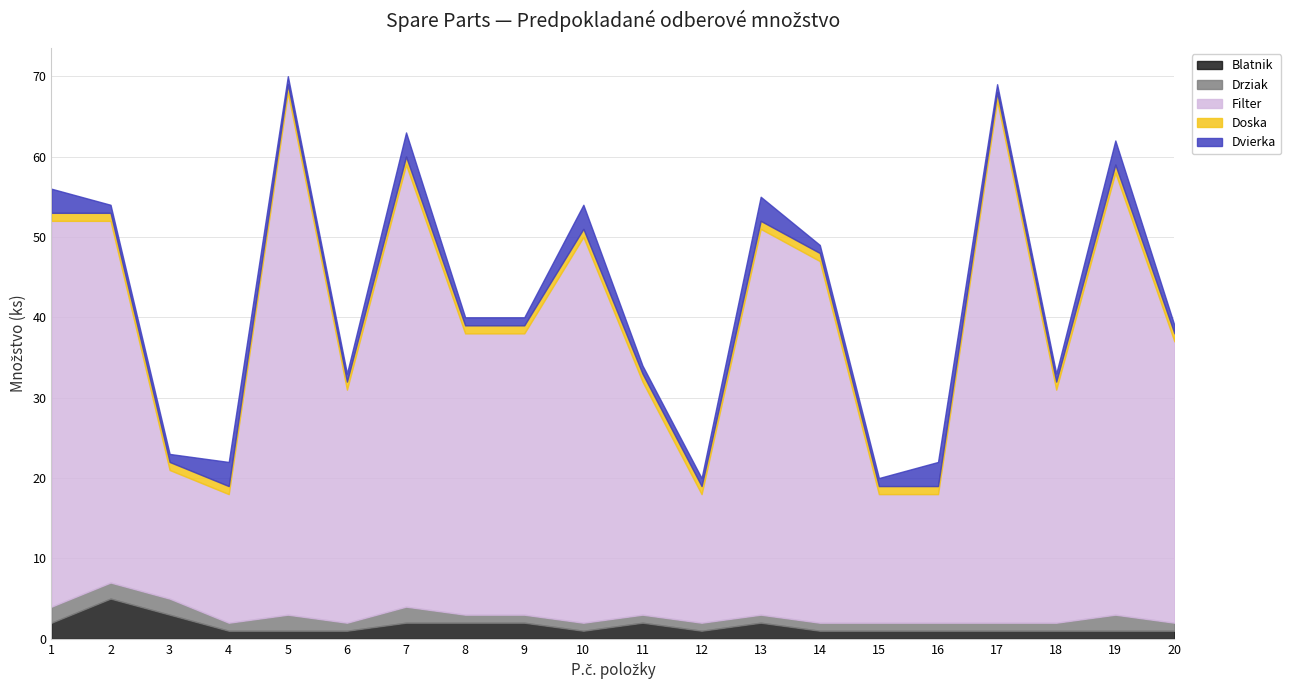

What is the approximate value of Doska at 11?

1